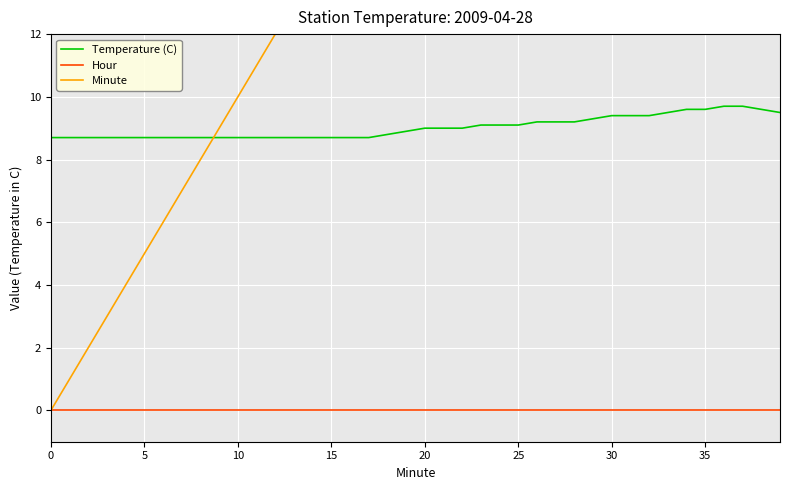

How many data points does each series have?

40